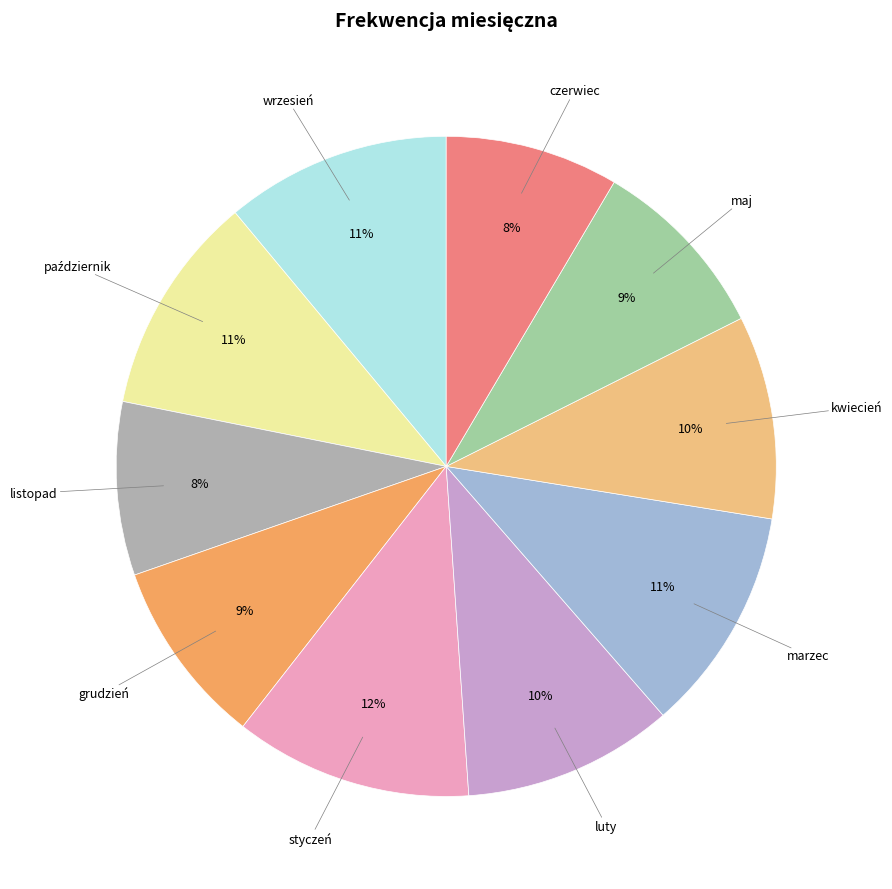

True or false: wrzesień accounts for 1% of the total.

False